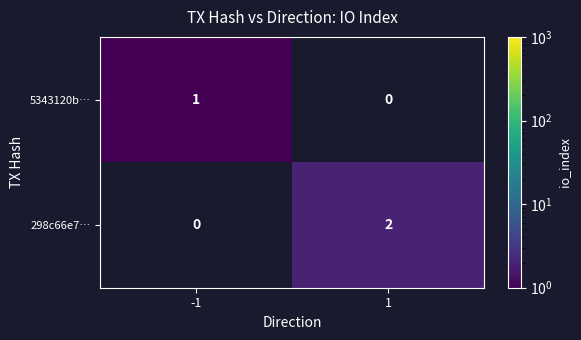

At which category is the sum across all series the highest?

1